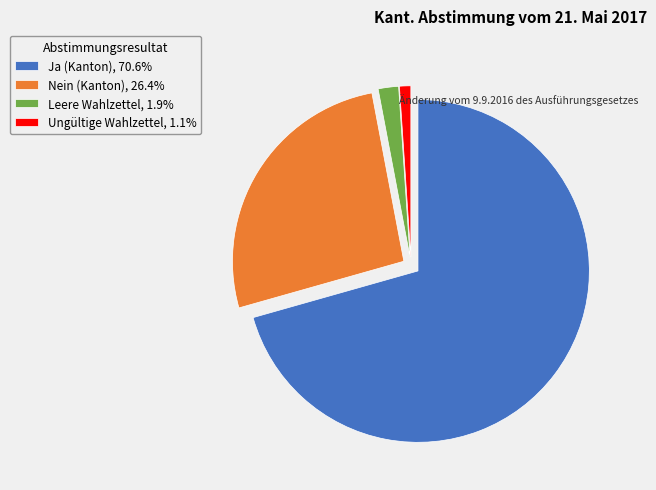

Rank the categories by value from highest to lowest.

Ja (Kanton), Nein (Kanton), Leere Wahlzettel, Ungültige Wahlzettel